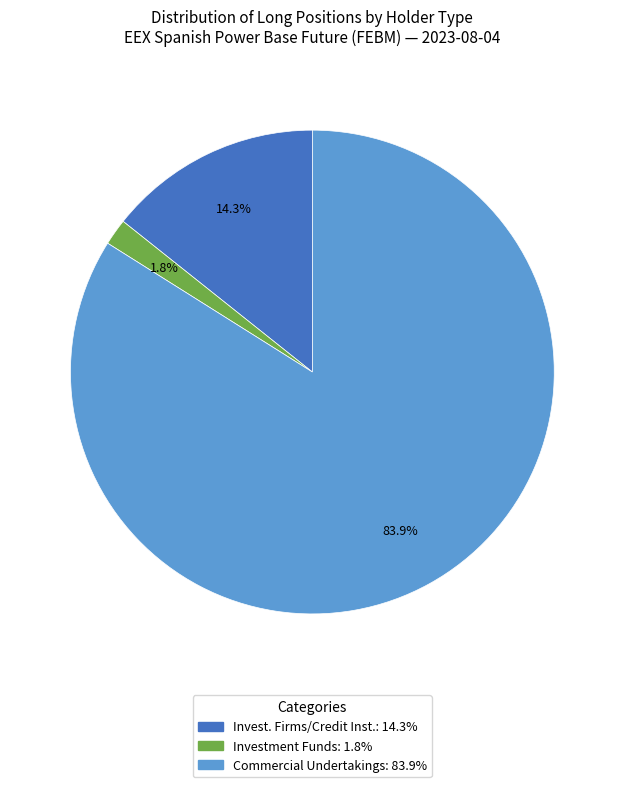

Is there a majority slice in this chart?

Yes